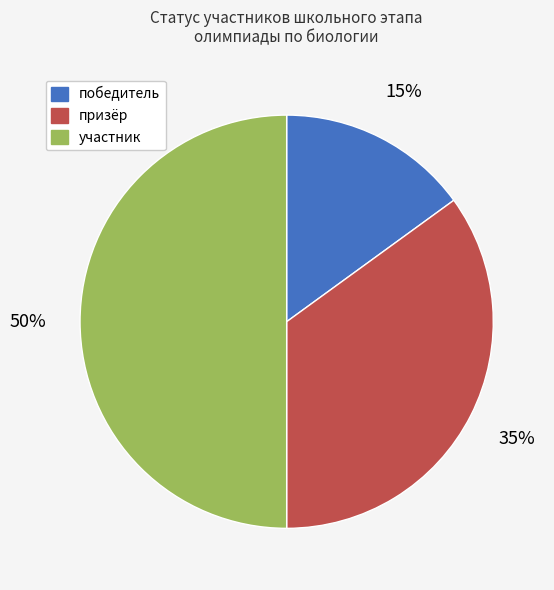

Is the sum of участник and призёр greater than half?

Yes